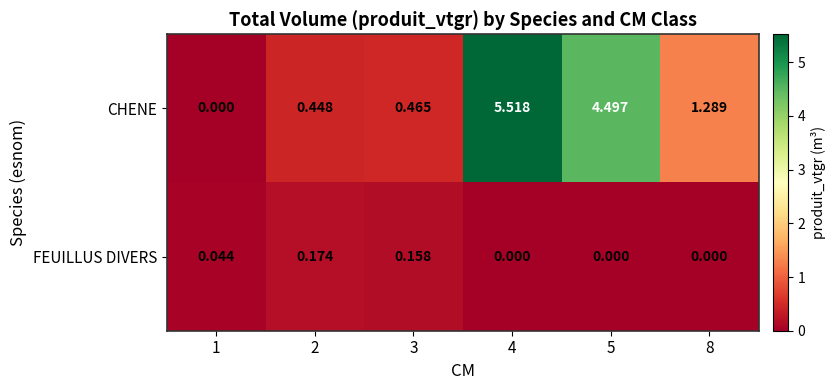

Is the value of CHENE at 5 greater than the value of FEUILLUS DIVERS at 1?

Yes